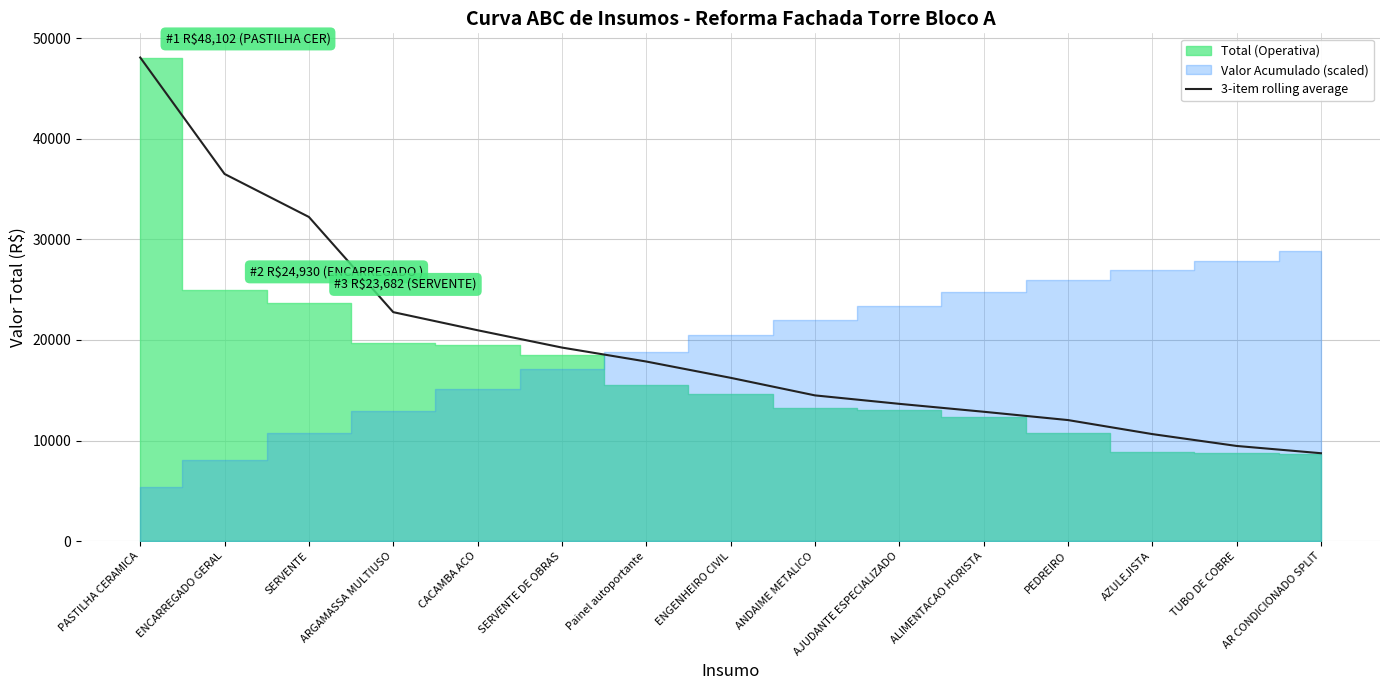

List the labels in order of value, largest first.

PASTILHA CERAMICA, ENCARREGADO GERAL, SERVENTE, ARGAMASSA MULTIUSO, CACAMBA ACO, SERVENTE DE OBRAS, Painel autoportante, ENGENHEIRO CIVIL, ANDAIME METALICO, AJUDANTE ESPECIALIZADO, ALIMENTACAO HORISTA, PEDREIRO, AZULEJISTA, TUBO DE COBRE, AR CONDICIONADO SPLIT